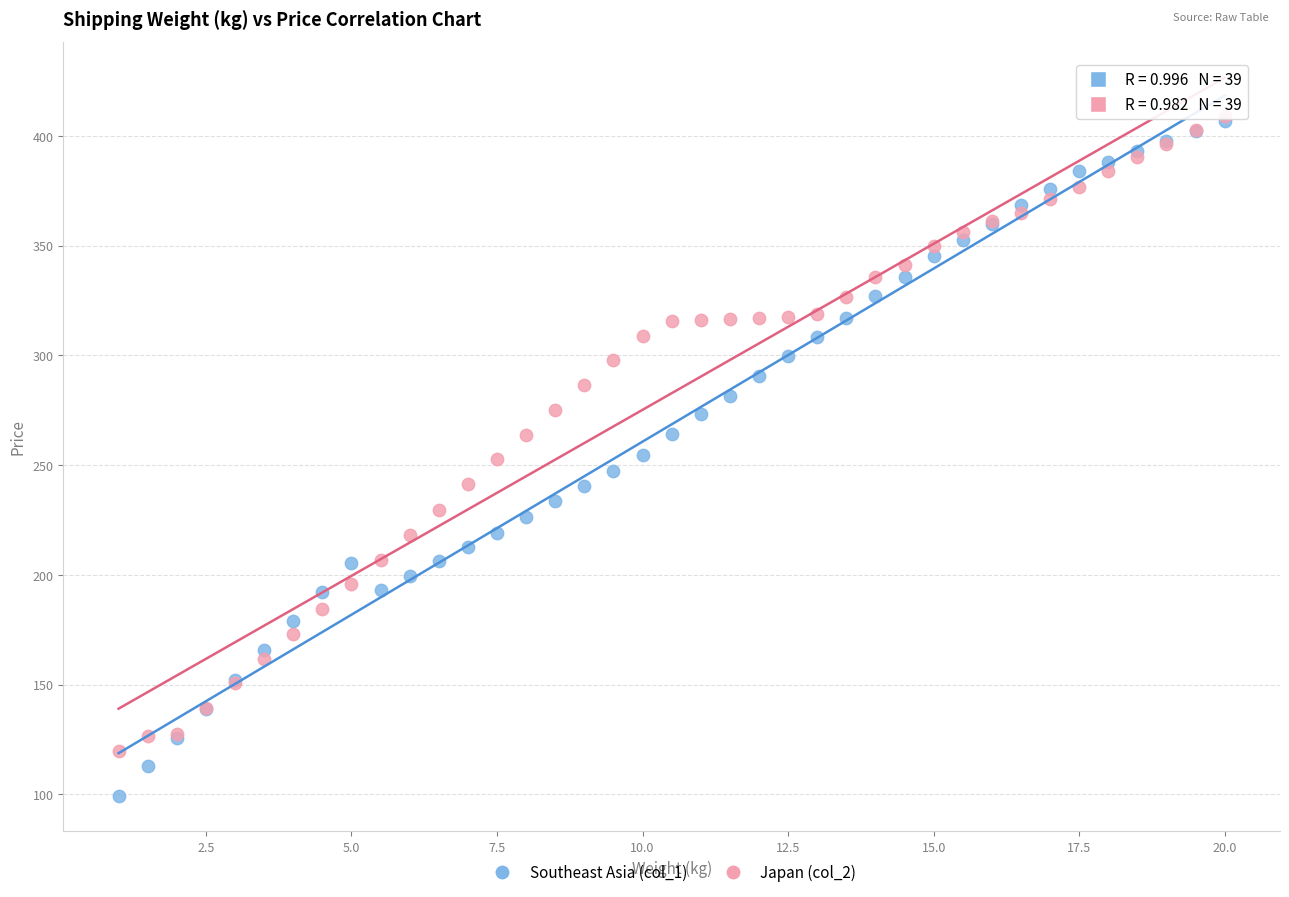

What are all the series names shown in the legend?

Southeast Asia (col_1), Japan (col_2)